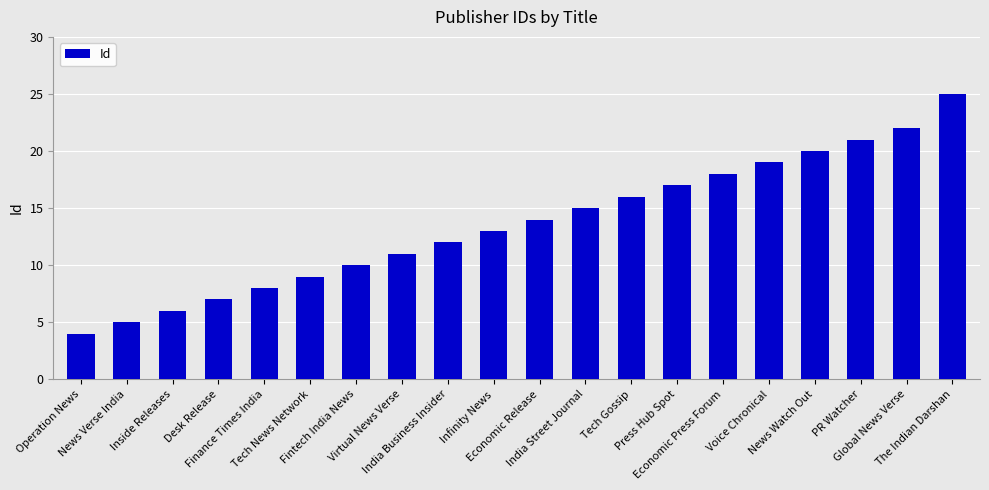

Count the number of data series in this chart.

1